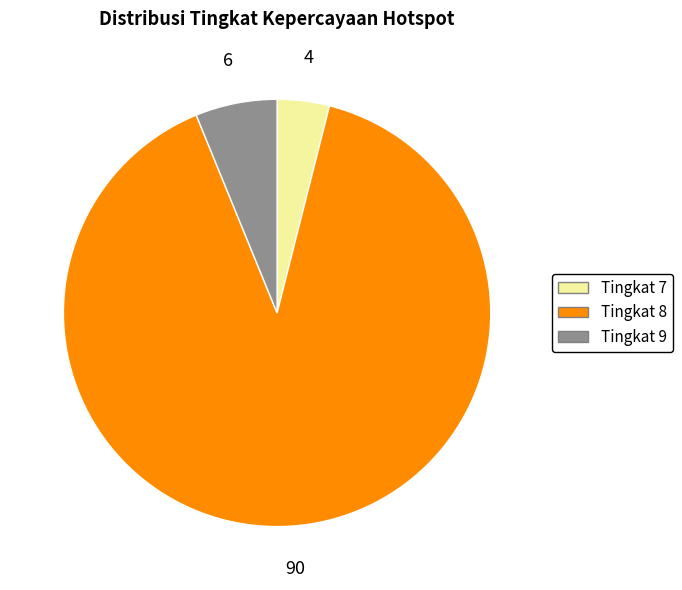

How many segments does this pie chart have?

3